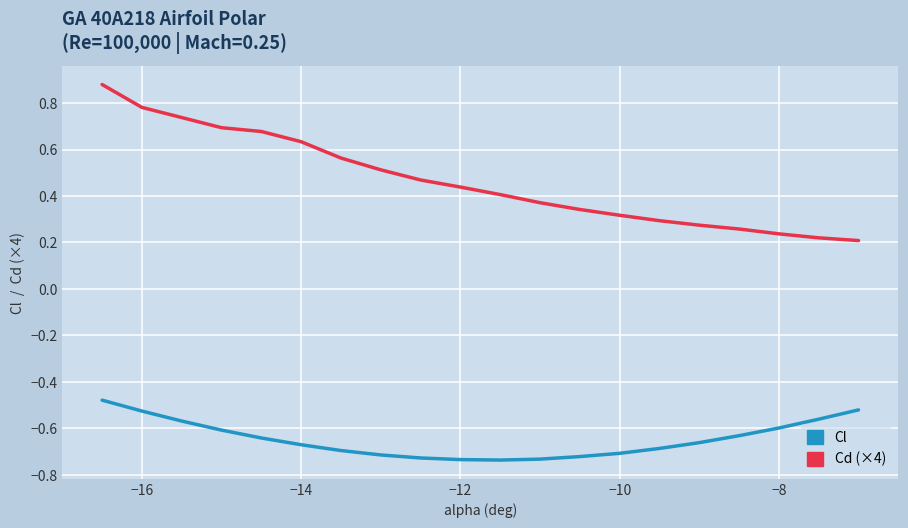

Which series has the largest range (max minus min)?

Cd (×4)